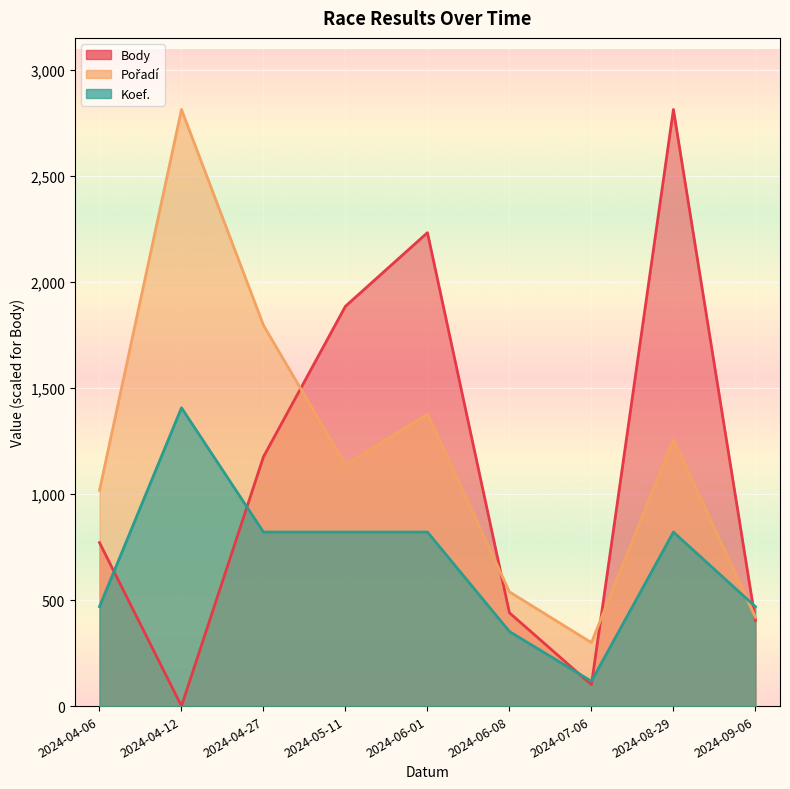

The Pořadí series shows 538.9 at 2024-06-08. True or false?

True